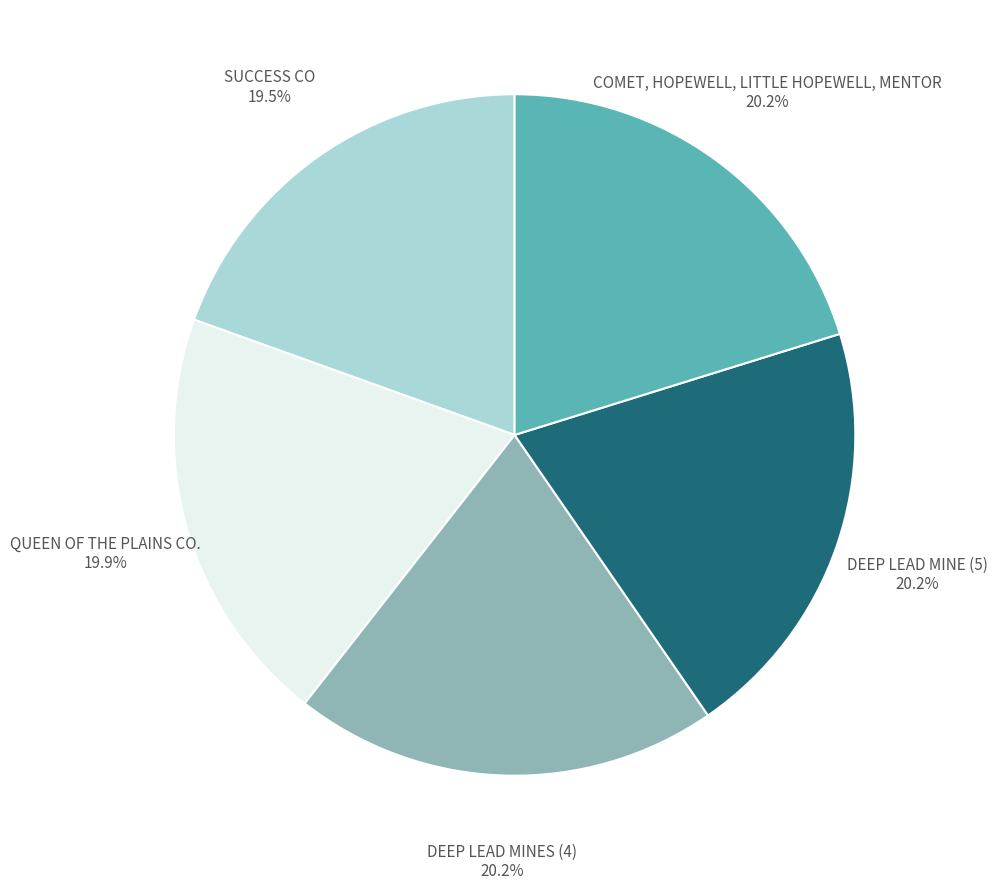

How many slices are in this pie chart?

5